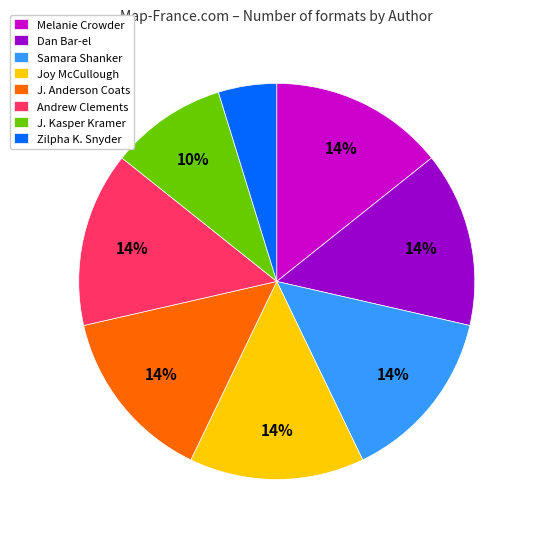

Is there a majority slice in this chart?

No